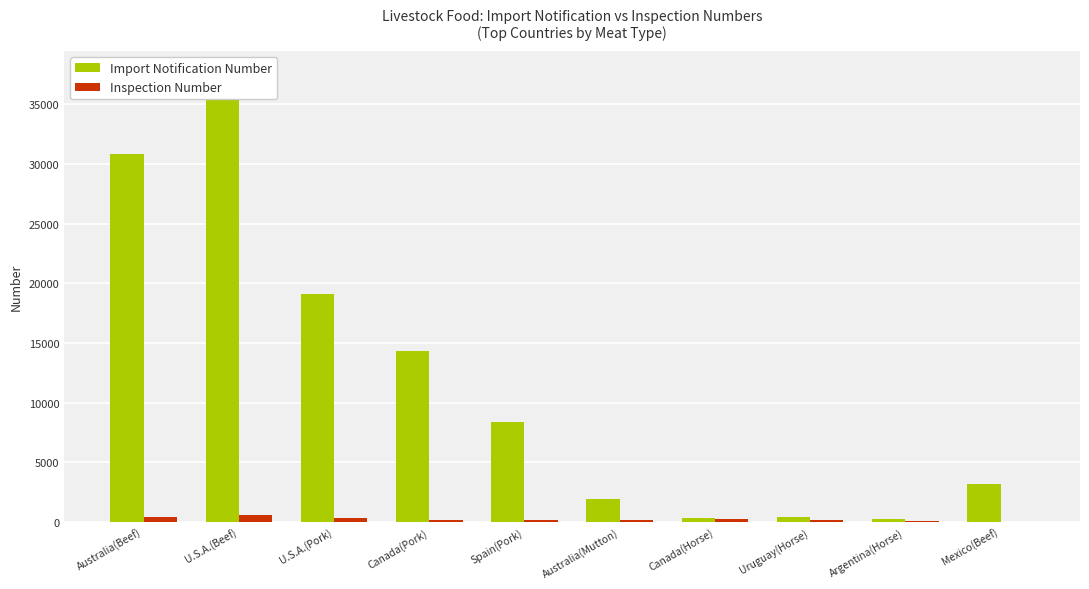

What is the value of the Import Notification Number bar at the 8th from the left?

427